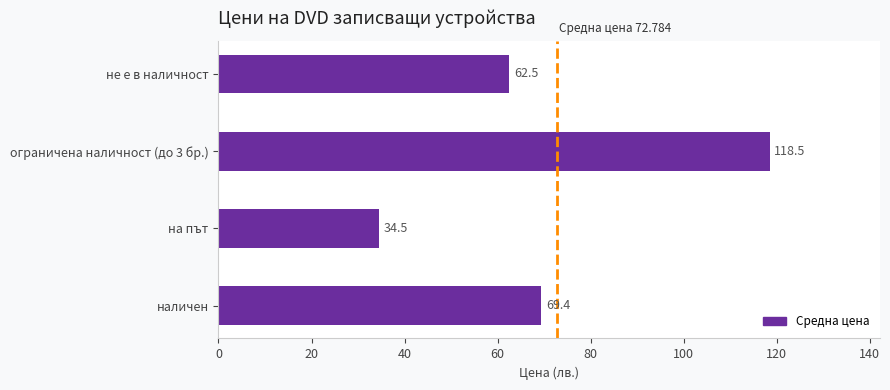

At which label is the value closest to 76?

наличен